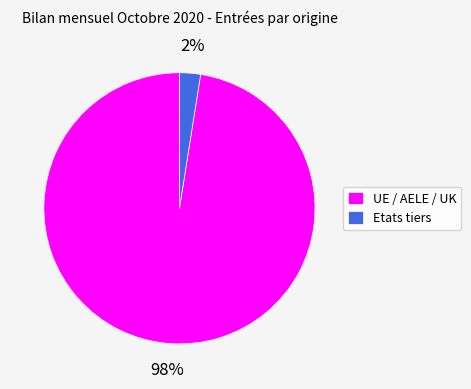

To the nearest percent, what is the average slice percentage?

50%